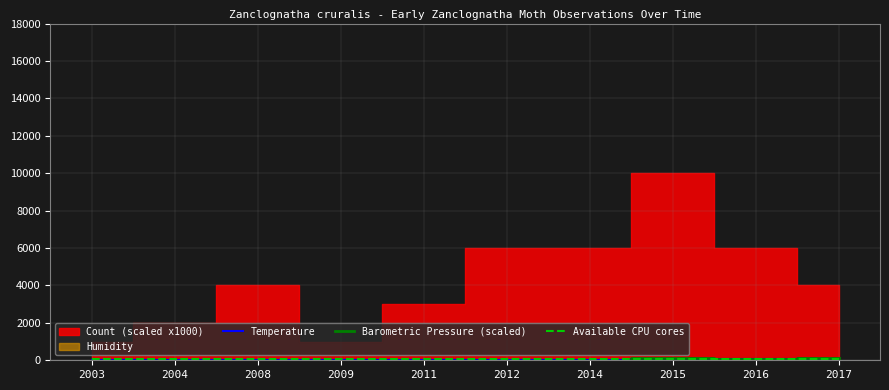

Between 2009 and 2017, which is larger?

2017